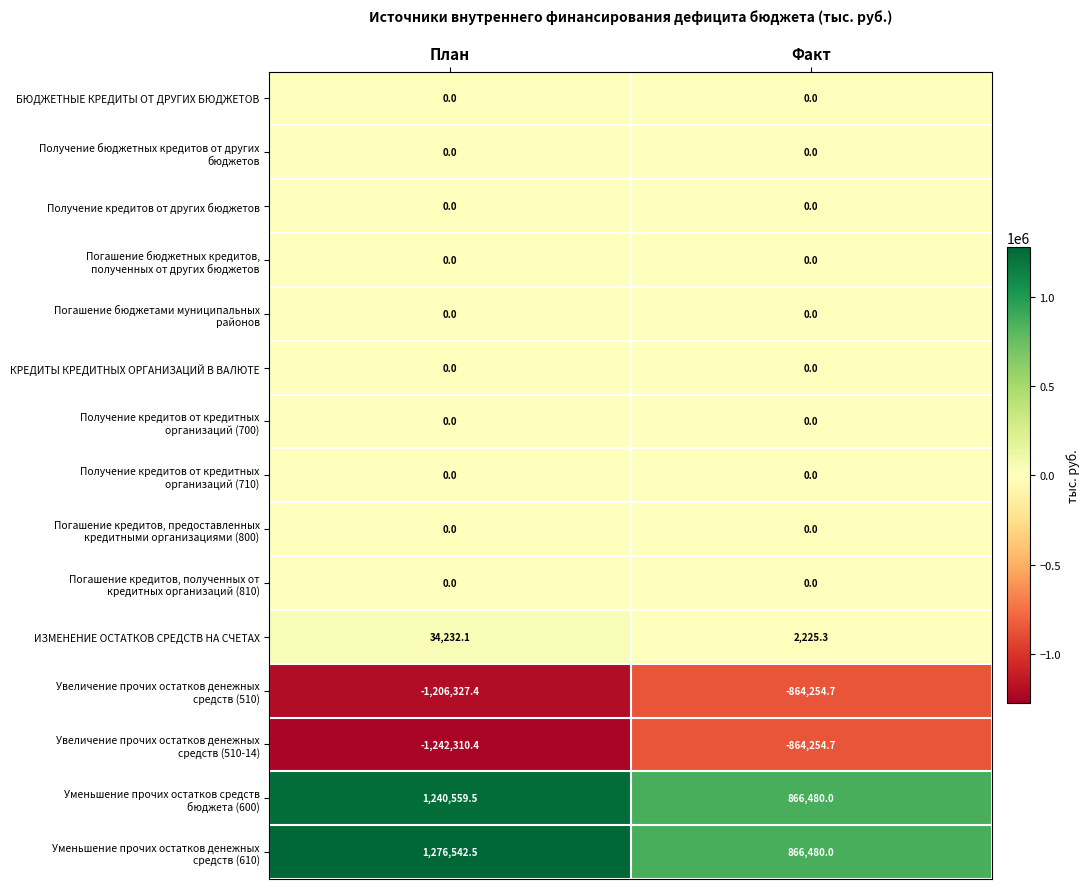

What is the difference between the highest and lowest values at Факт?

1730734.7